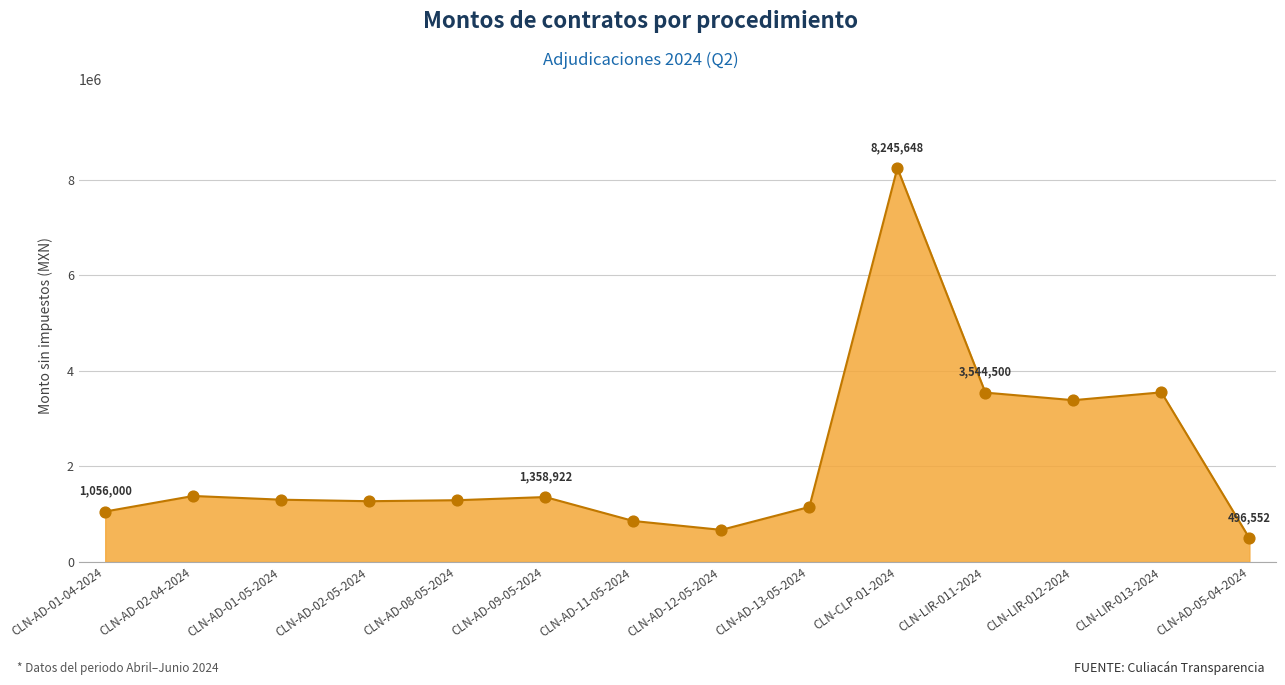

Which has a higher value, CLN-AD-01-04-2024 or CLN-AD-11-05-2024?

CLN-AD-01-04-2024